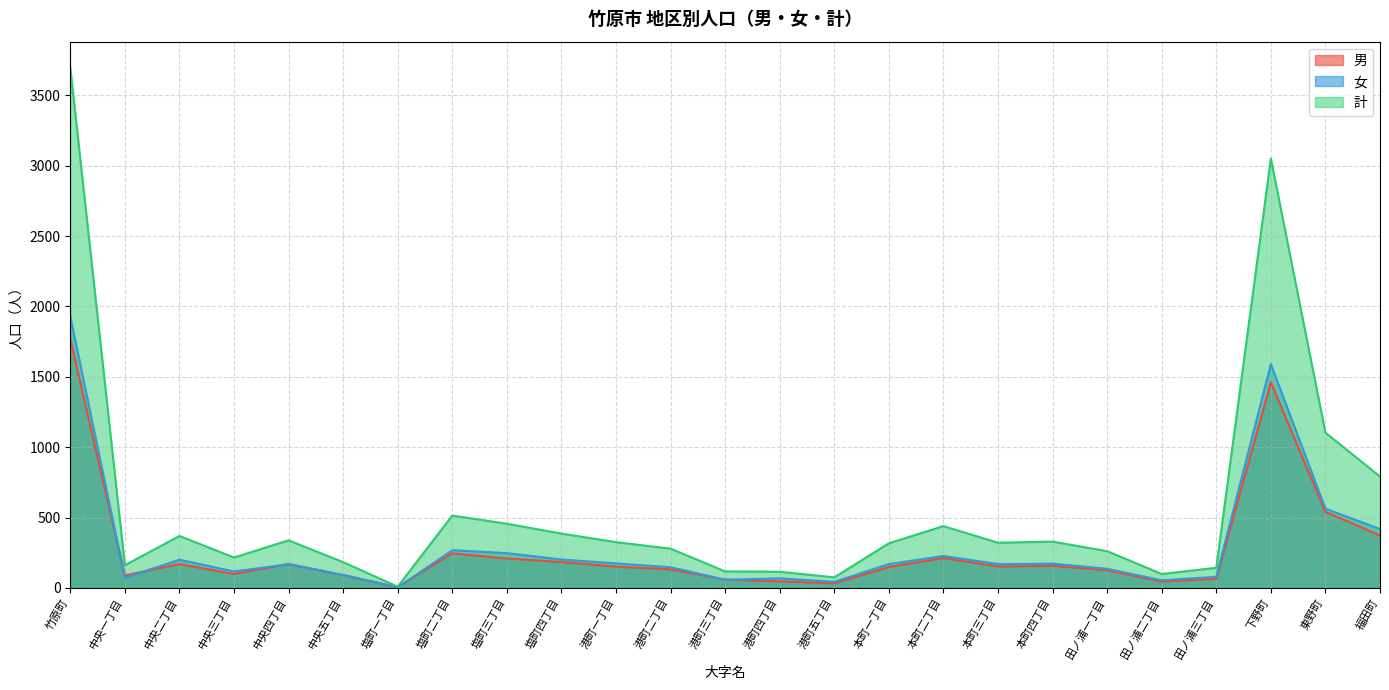

At which category does 計 reach its first local peak?

中央二丁目